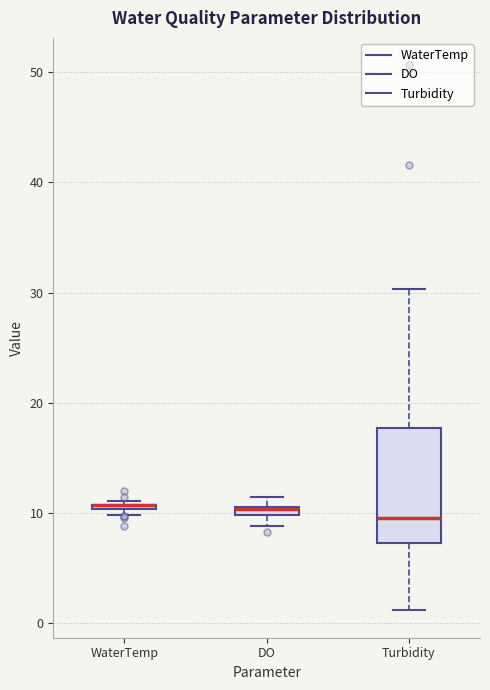

Where is the upper edge of the box for WaterTemp on the y-axis? The values are not printed on the chart, so give them approximately, as read against the axis.

11